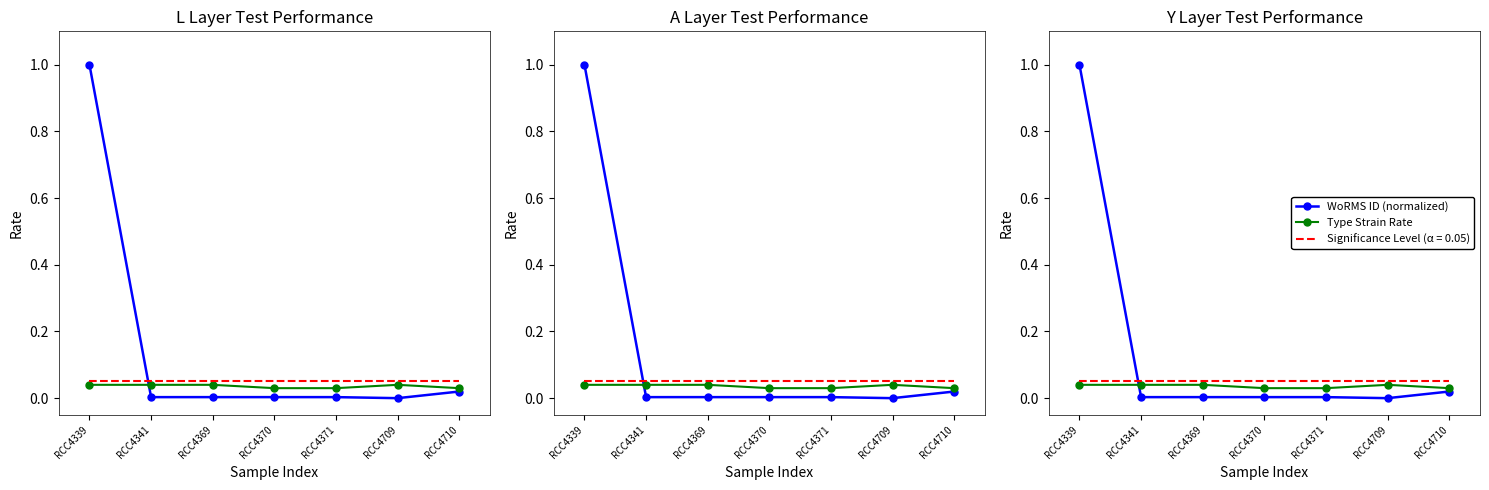

How many Type Strain Rate values are between 0 and 1?

7